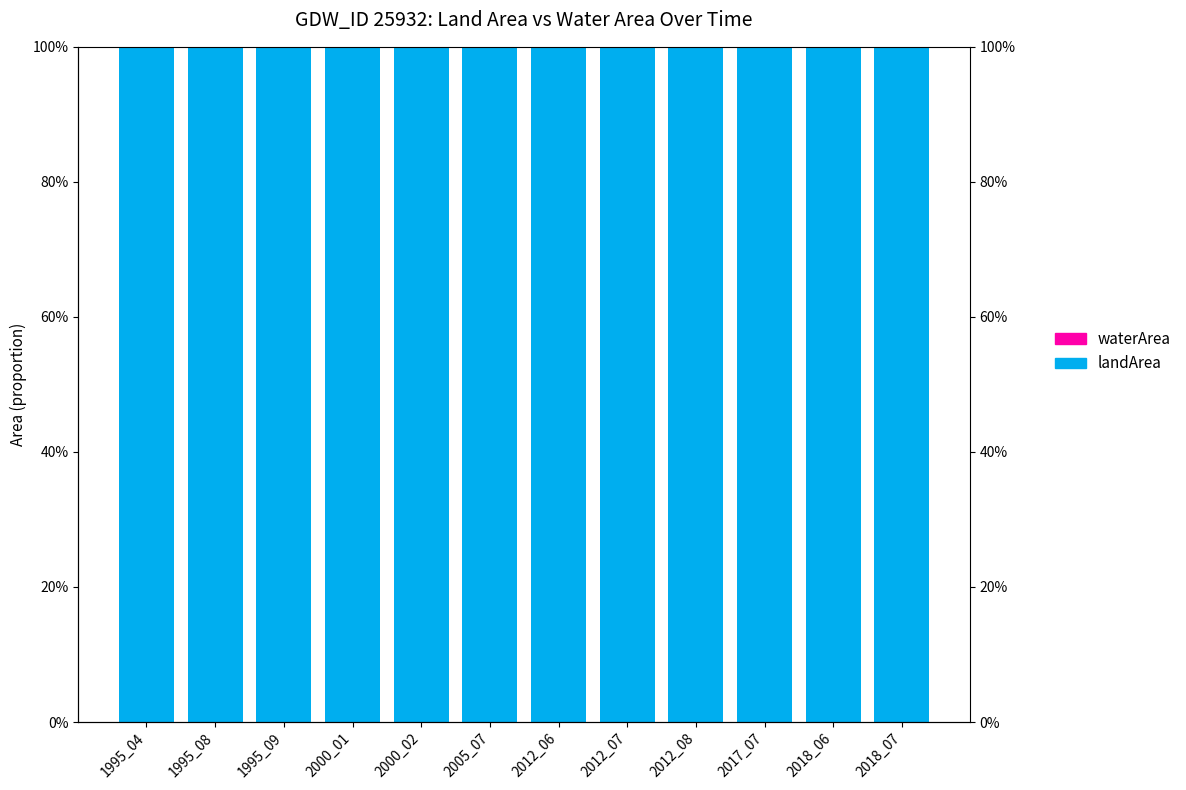

Reading left to right, transcribe all the data shown in this chart.

landArea: 1995_04=1	1995_08=1	1995_09=1	2000_01=1	2000_02=1	2005_07=1	2012_06=1	2012_07=1	2012_08=1	2017_07=1	2018_06=1	2018_07=1
waterArea: 1995_04=0	1995_08=0	1995_09=0	2000_01=0	2000_02=0	2005_07=0	2012_06=0	2012_07=0	2012_08=0	2017_07=0	2018_06=0	2018_07=0